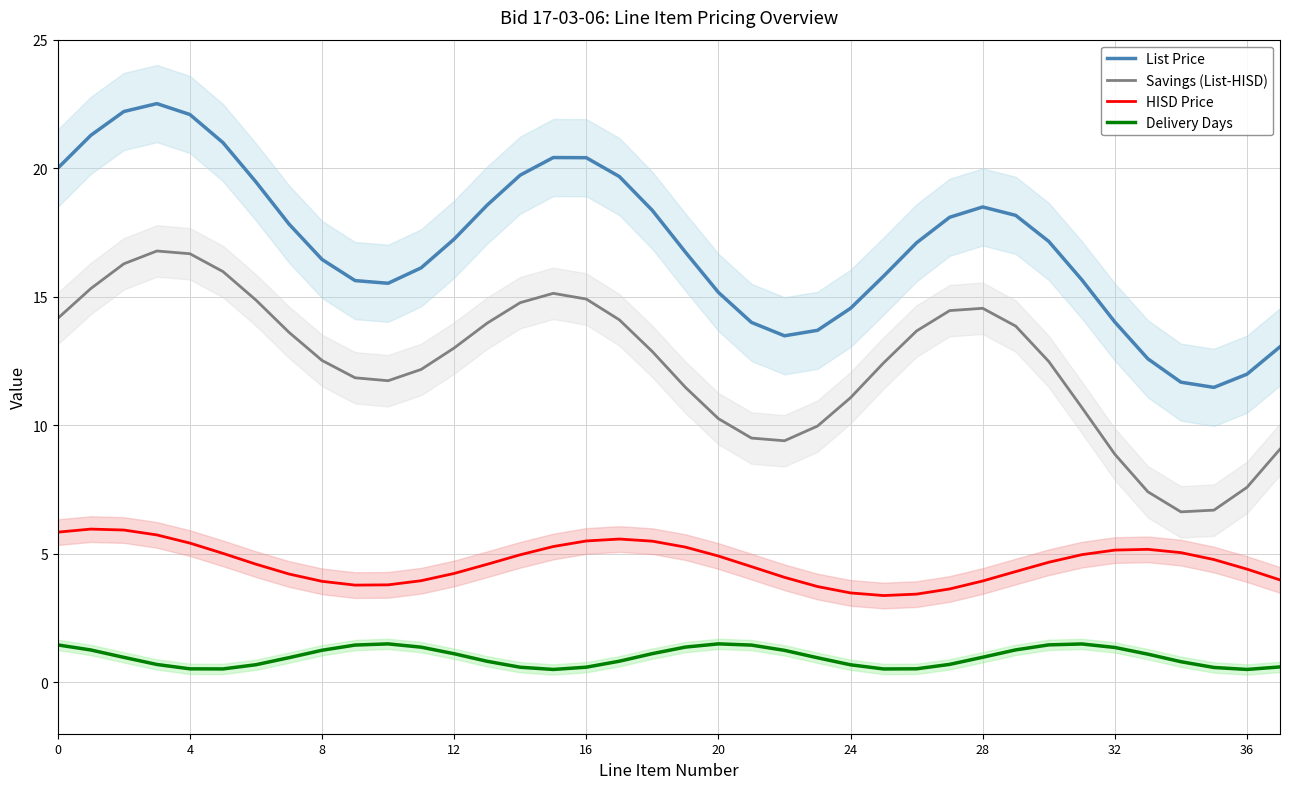

Is this an area chart (filled region under the line)?

No